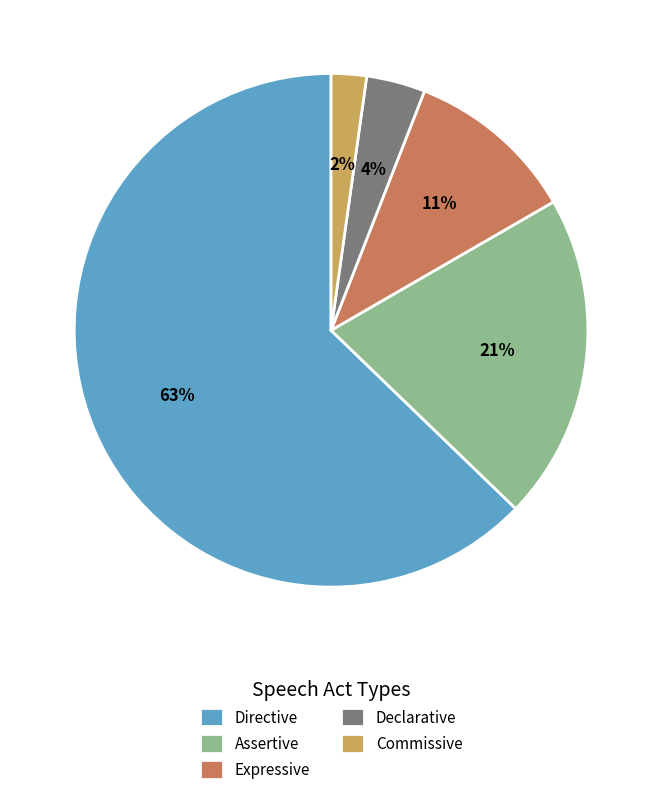

Between Declarative and Directive, which is larger?

Directive